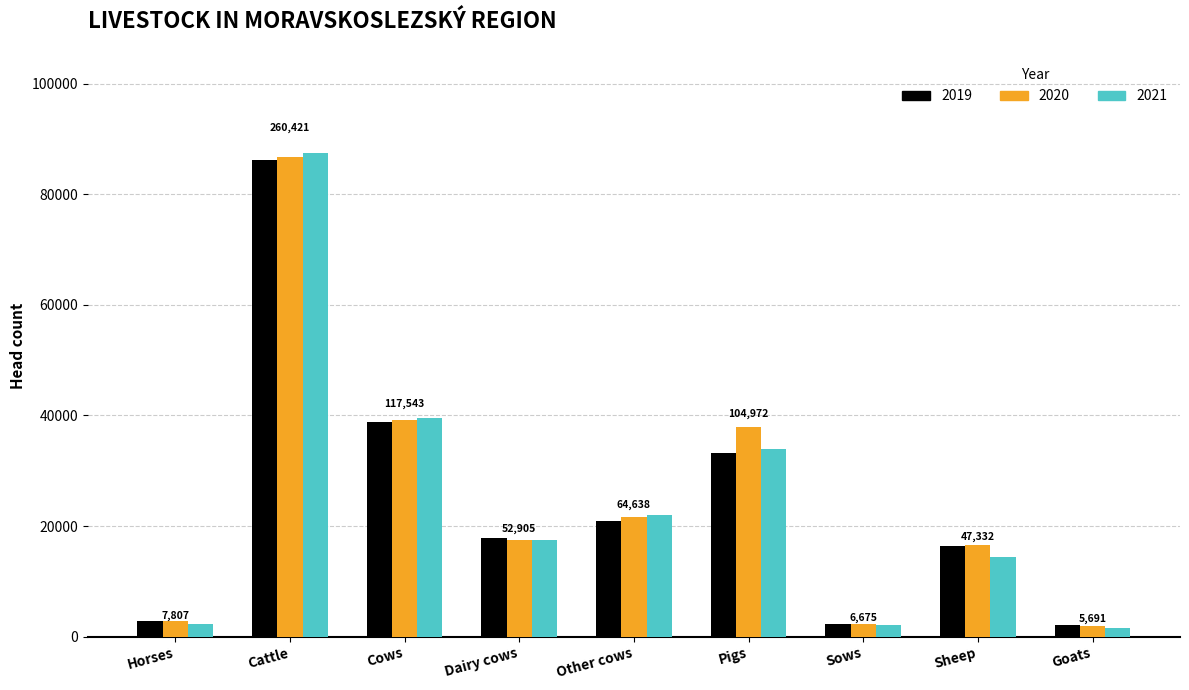

What is the difference between the maximum and minimum values in the 2020 series?

84871